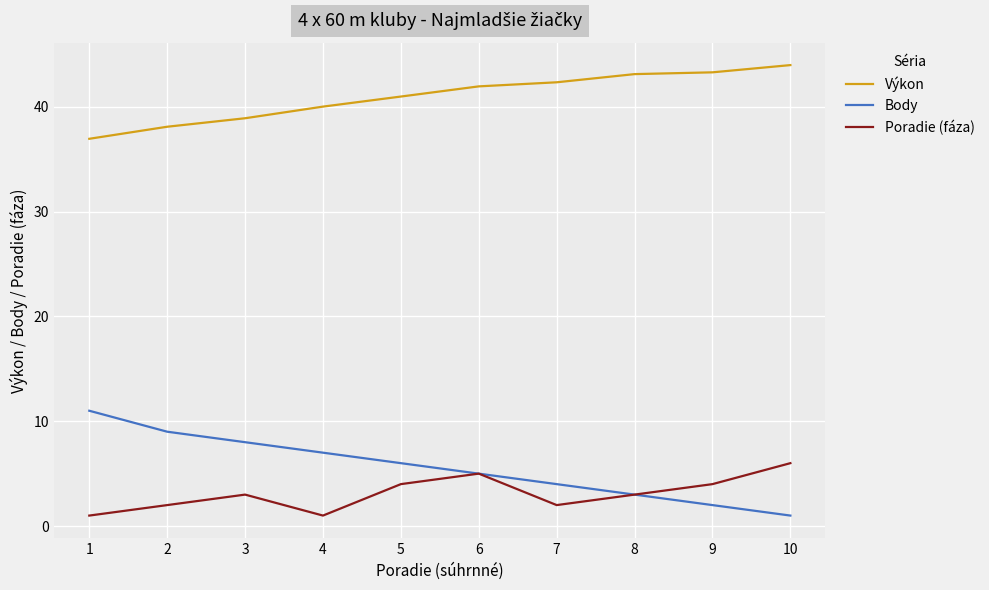

True or false: Výkon and Body intersect in this chart.

False